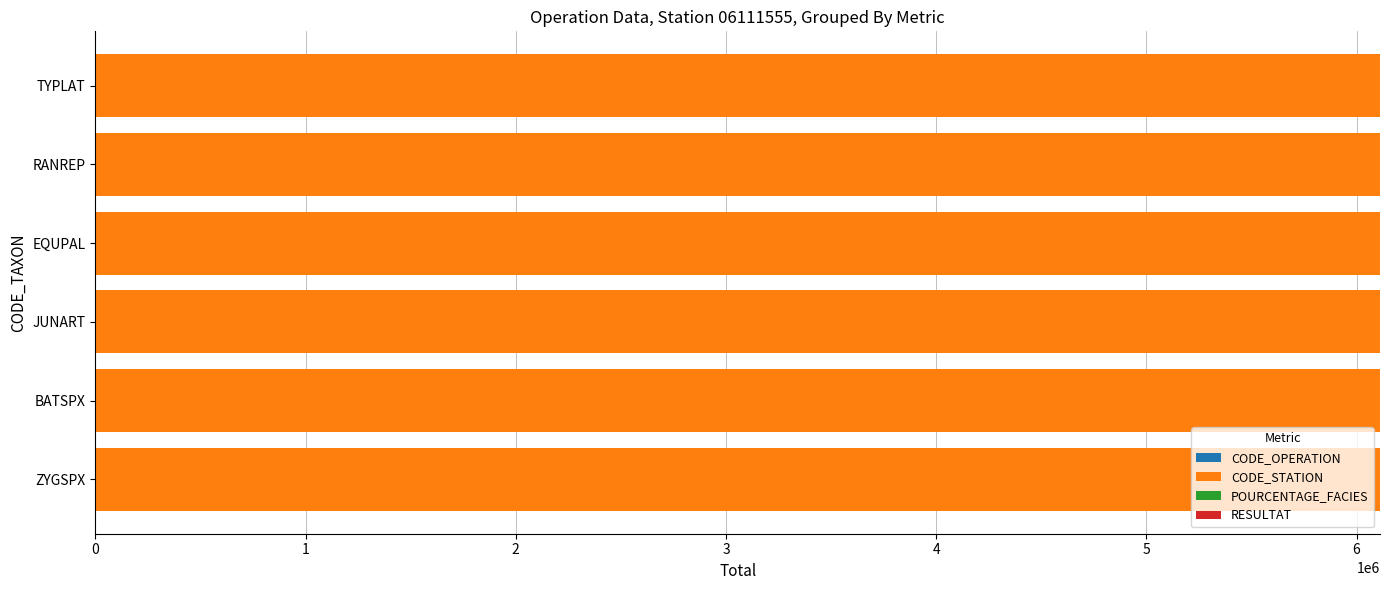

How many series are shown in this chart?

4